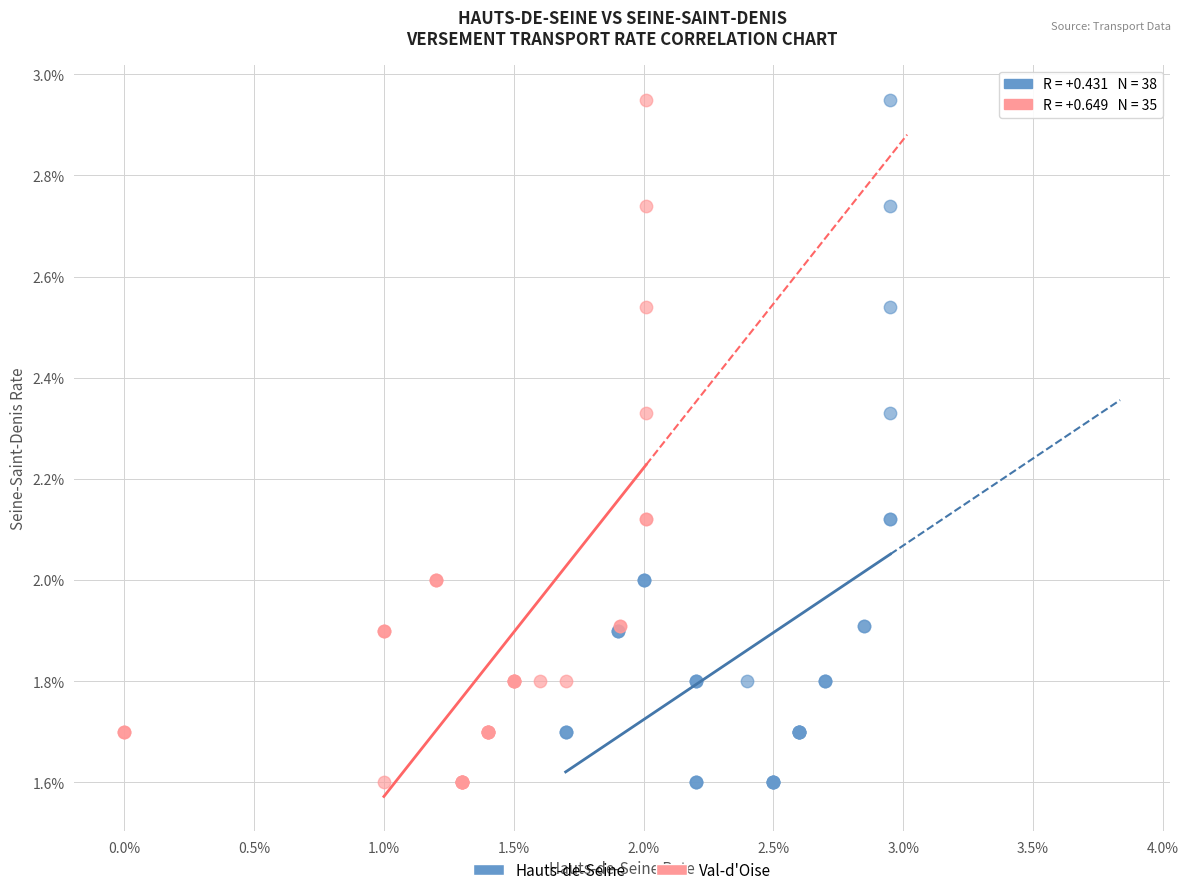

What are all the series names shown in the legend?

Hauts-de-Seine, Val-d'Oise